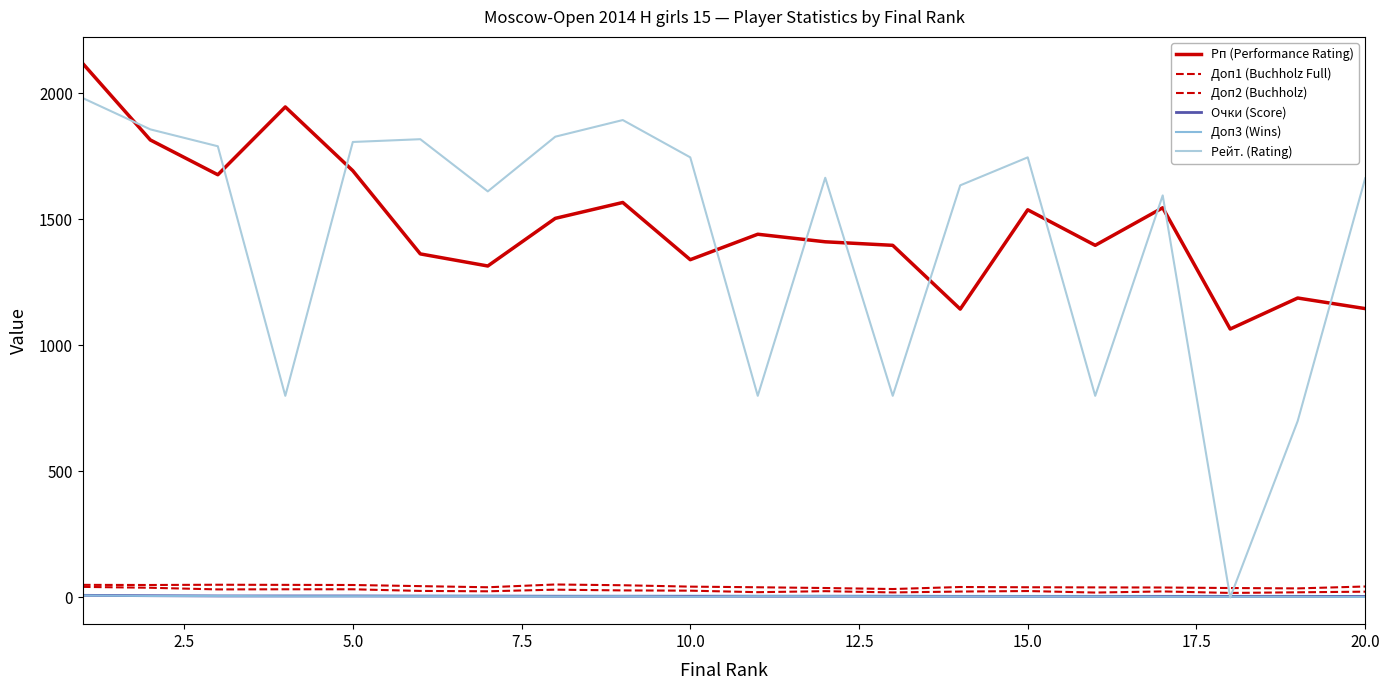

What is the sum of all Доп1 (Buchholz Full) values?

868.0